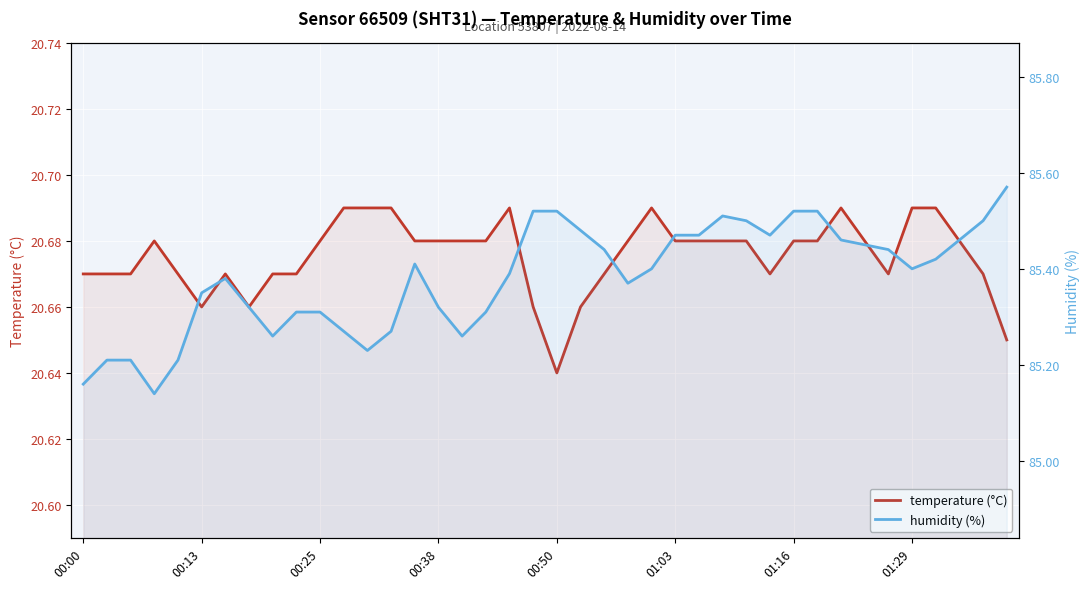

What is the lowest value of the temperature (°C) series?

20.6